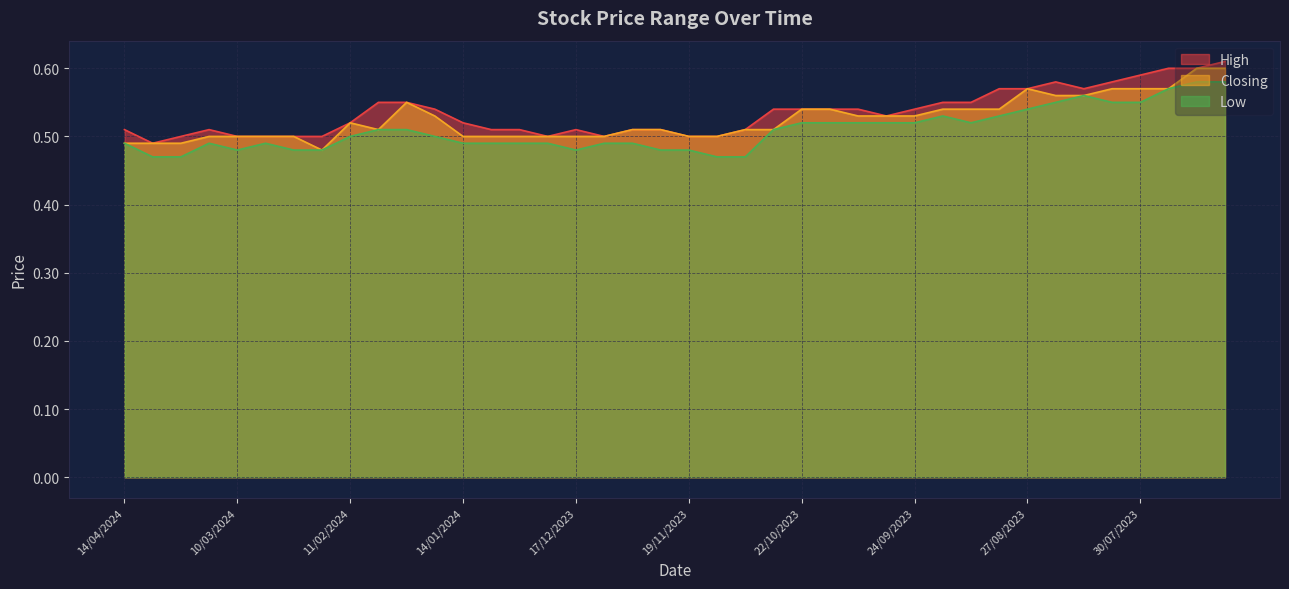

In Closing, how many points are higher than both neighbors (excluding endpoints)?

3